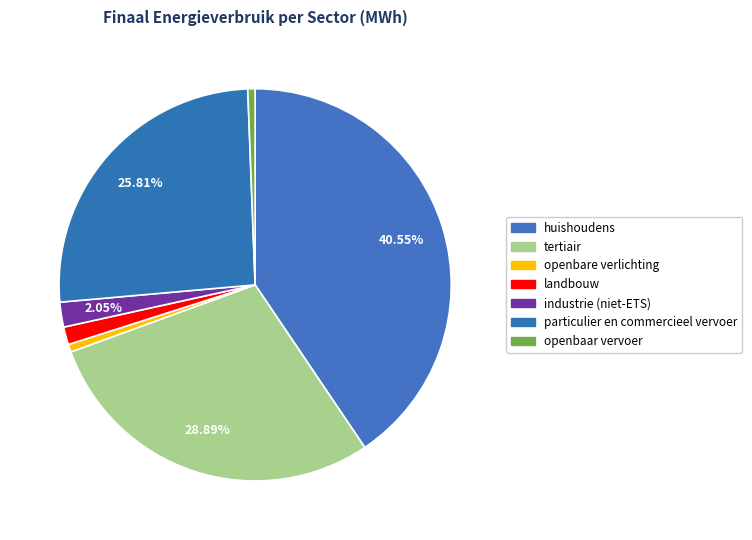

Count the number of slices in the pie.

7